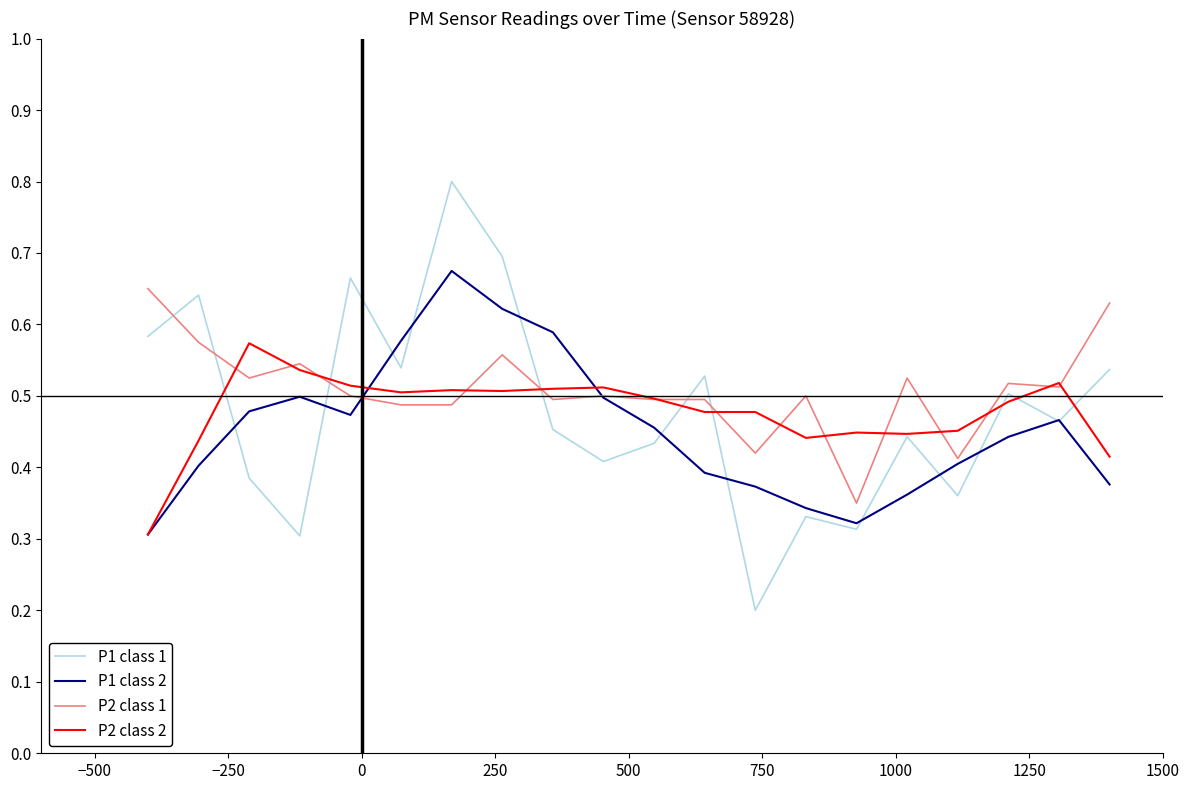

What is the maximum value shown in the chart?

0.8